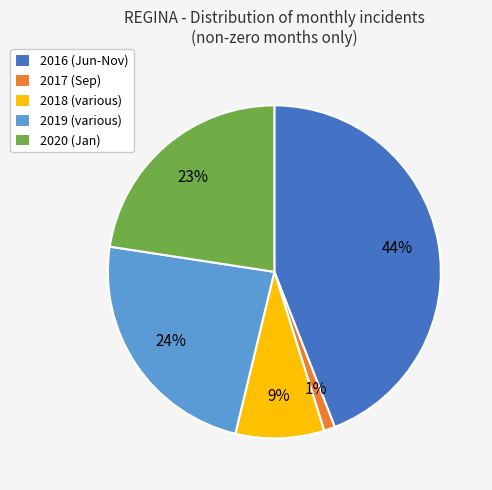

Do 2016 (Jun-Nov) and 2017 (Sep) together represent more than half of the pie?

No